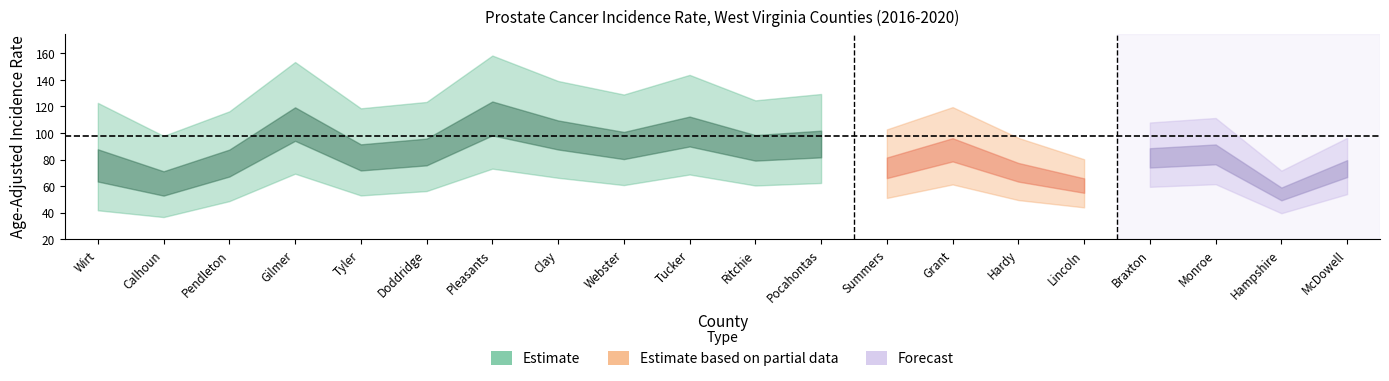

The value of lower_ci at Braxton is 16.2. True or false?

False